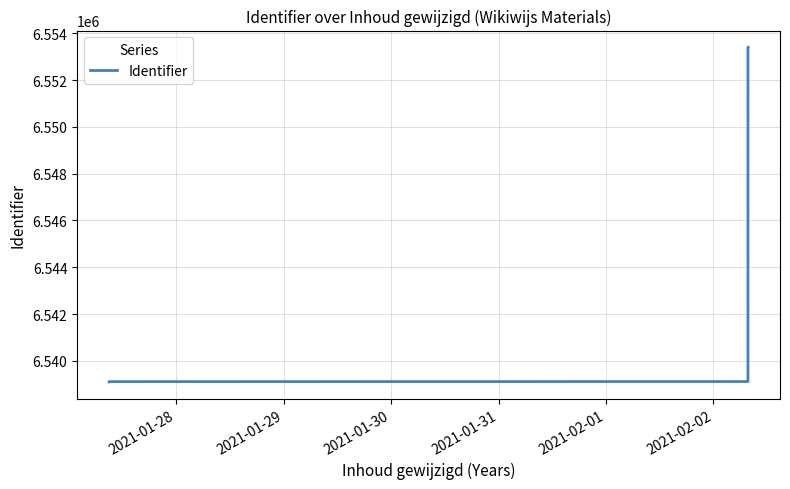

What is the difference between the maximum and minimum values?

14303